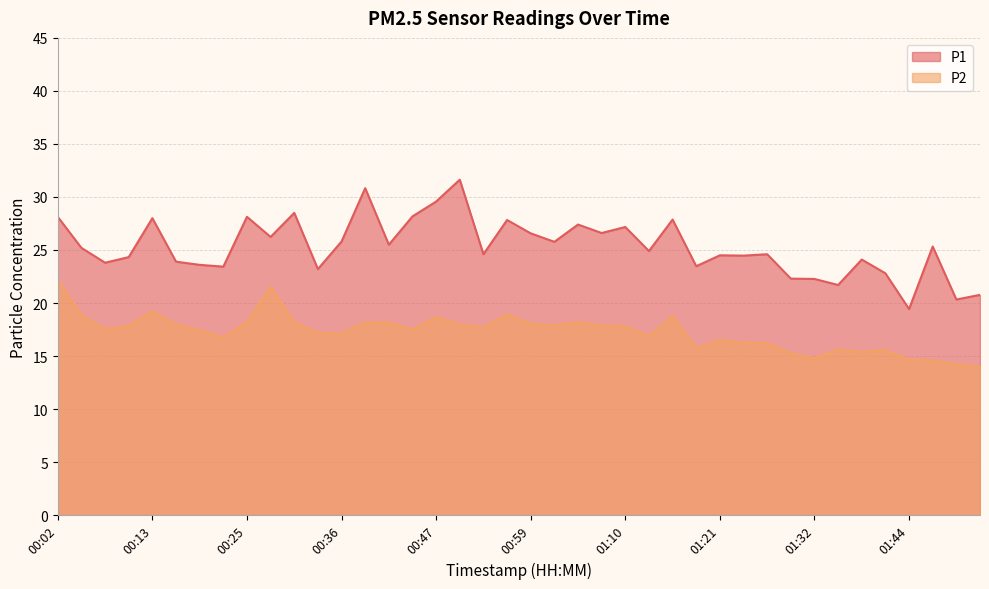

True or false: P1 and P2 cross at least once.

False